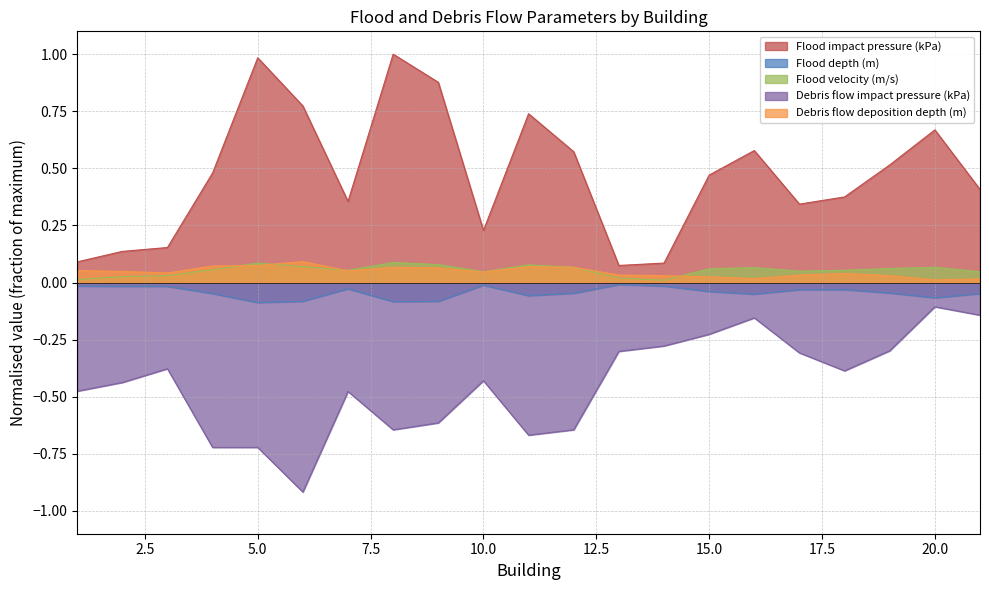

True or false: Debris flow impact pressure (kPa) and Flood depth (m) cross at least once.

False